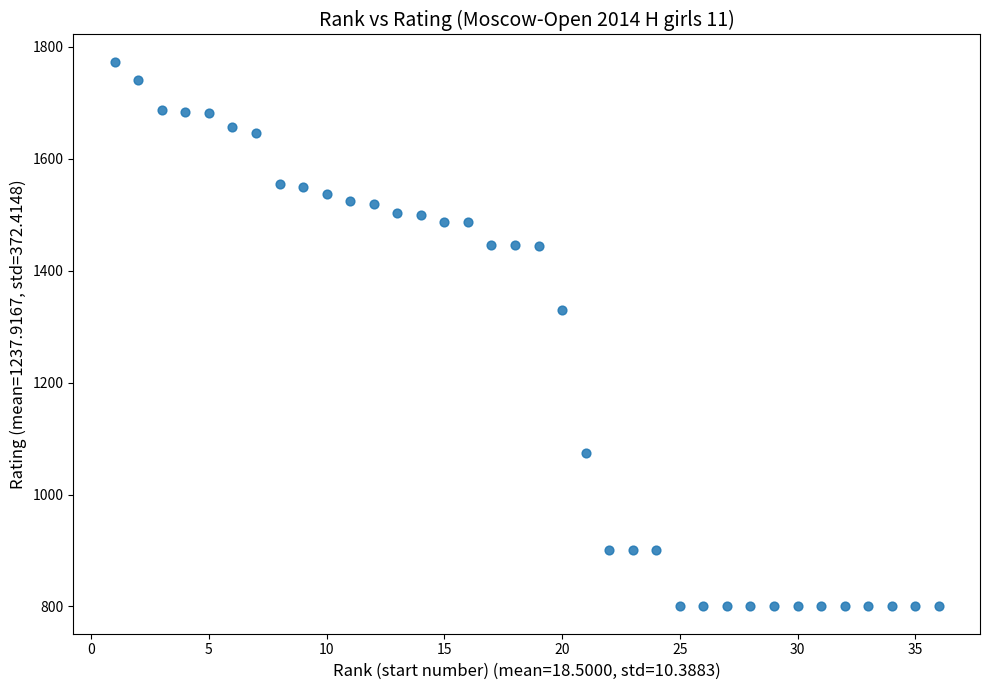

What Y value in the scatter plot is closest to 1286?

1330